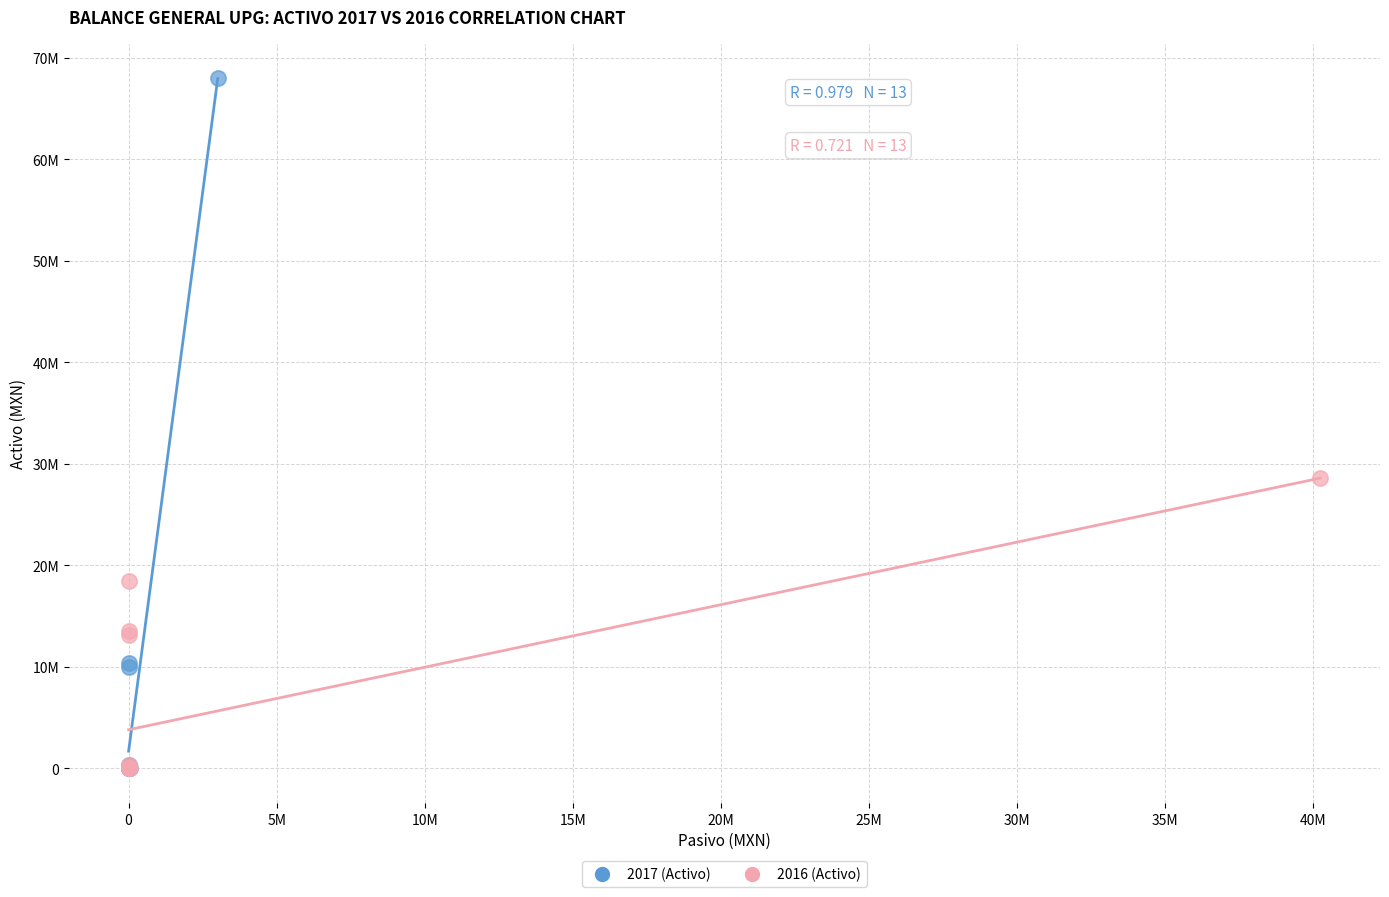

What are all the series names shown in the legend?

2017 (Activo), 2016 (Activo)